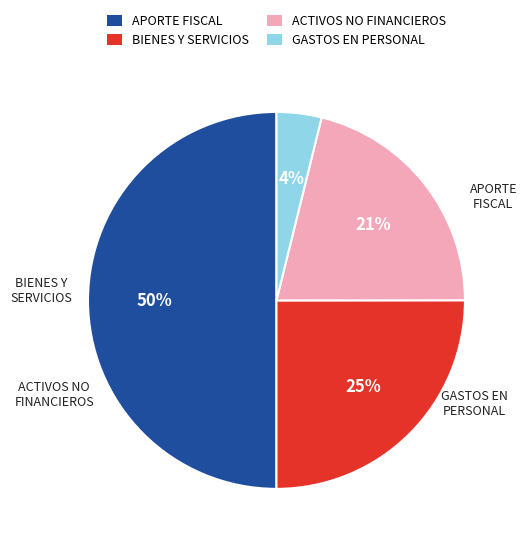

What is the smallest slice in the pie chart?

GASTOS EN PERSONAL